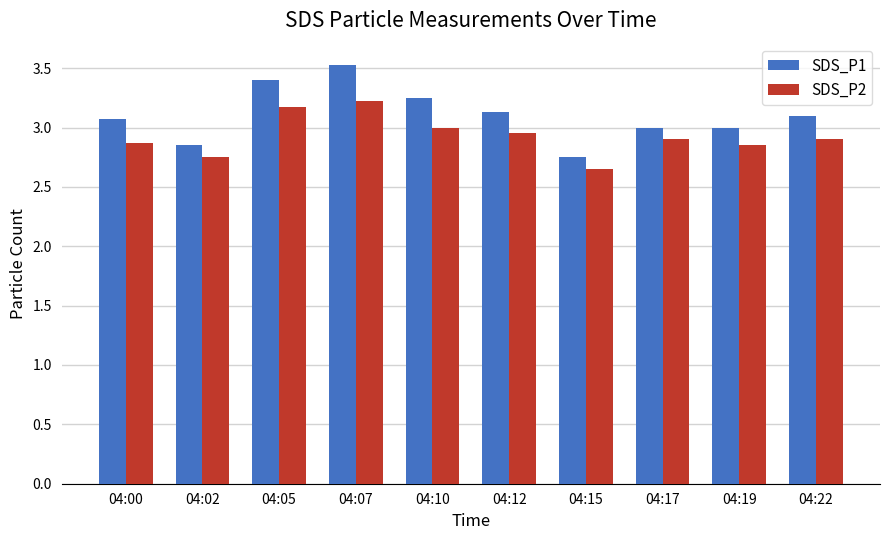

What is the sum of all SDS_P1 values?

31.1